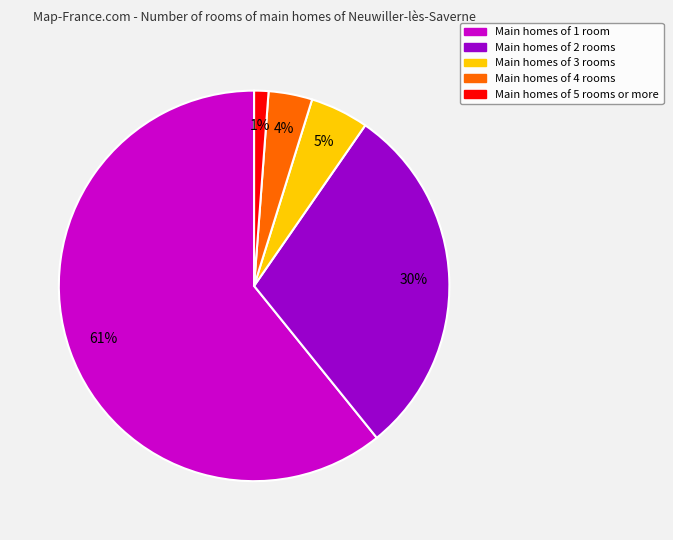

To the nearest percent, what is the average slice percentage?

20%